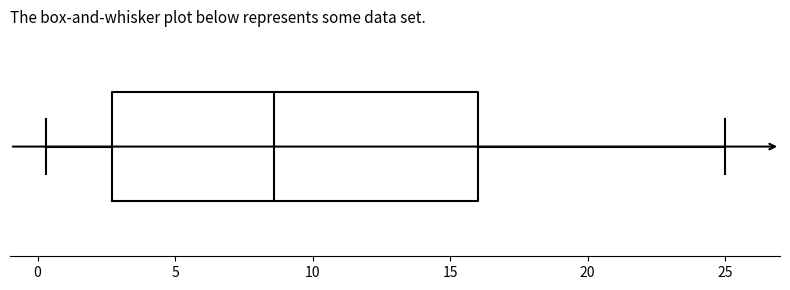

Read this box plot against the x-axis: the position of the median line, the range covered by the box, and the ends of both whiskers. The values are not printed on the chart, so give them approximately, as read against the axis.

median 8.5, box 2.5 to 16.0, whiskers 0.5 to 25.0